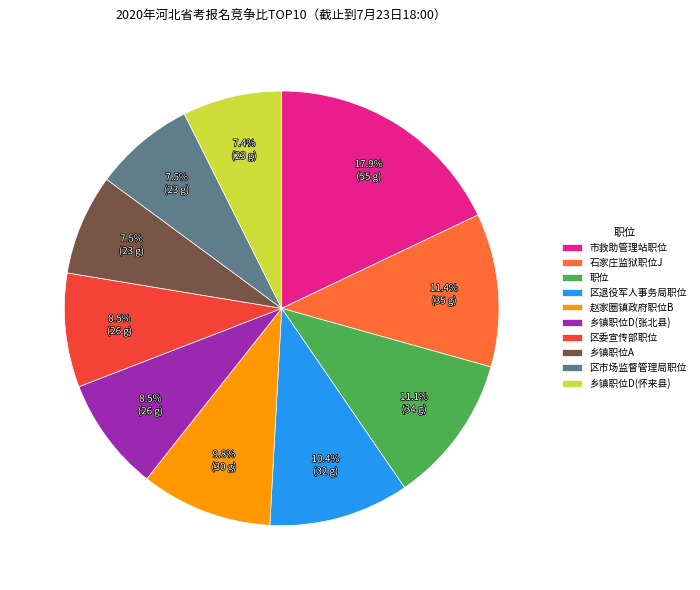

To the nearest percent, what portion does 乡镇职位D(怀来县) represent?

7%